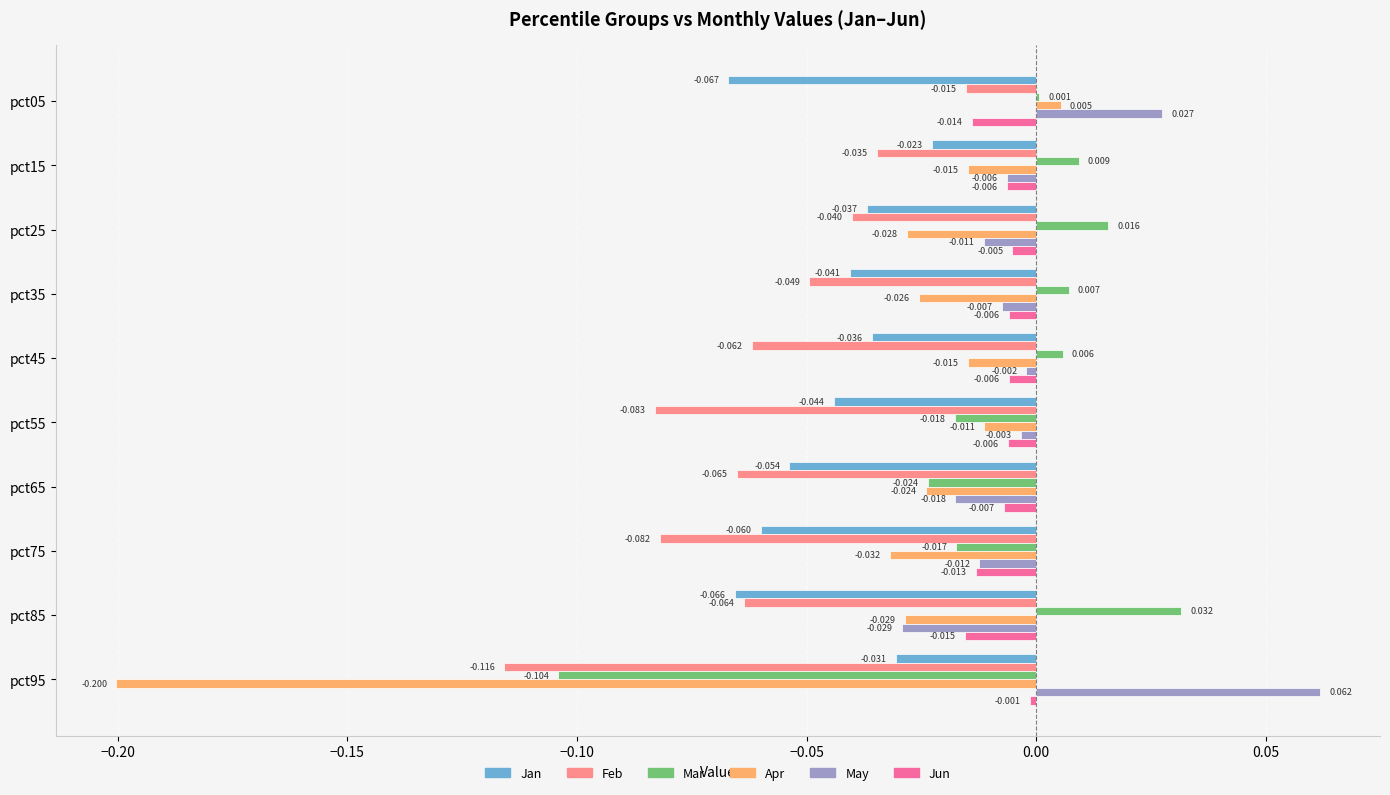

Which series changed the most between pct75 and pct95?

Apr